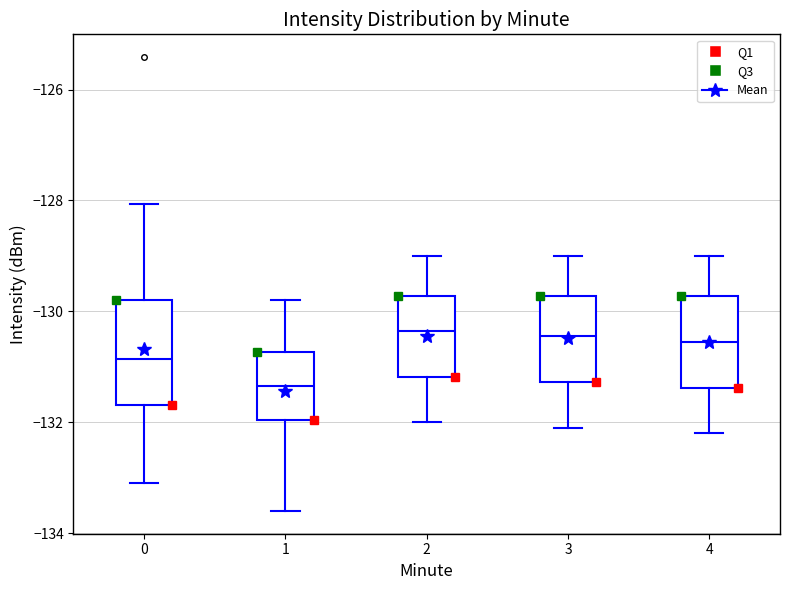

Which box is the tallest, from its lower edge to its upper edge?

0